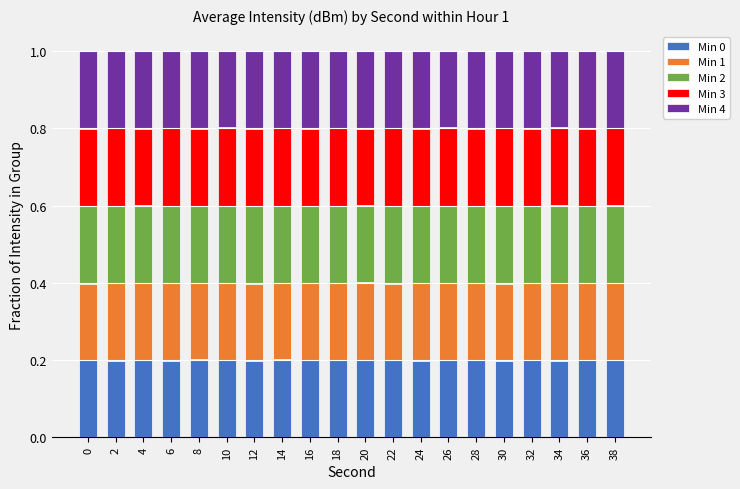

What is the total value across all series at 18?

1.0